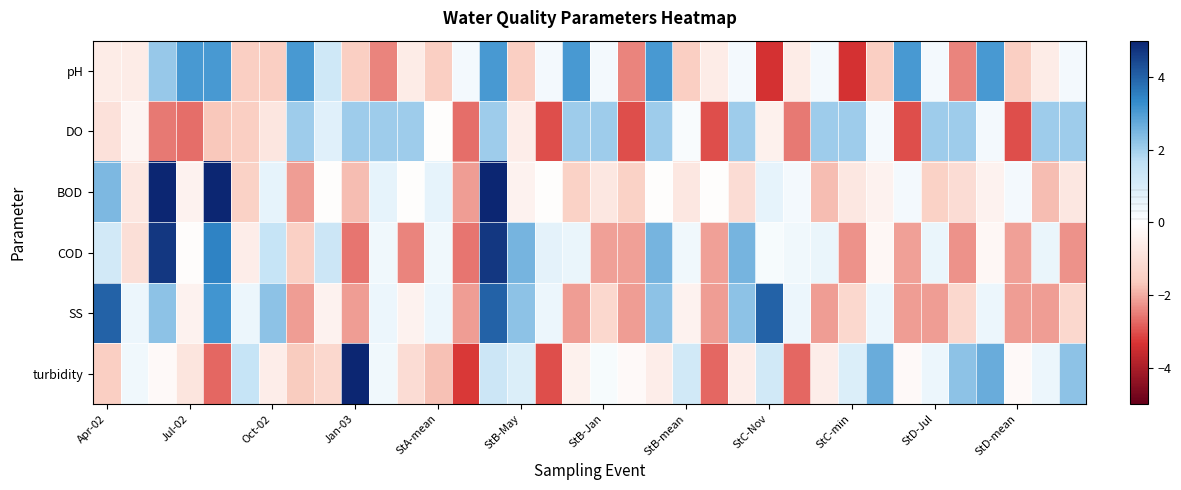

At which category is the sum across all series the highest?

14